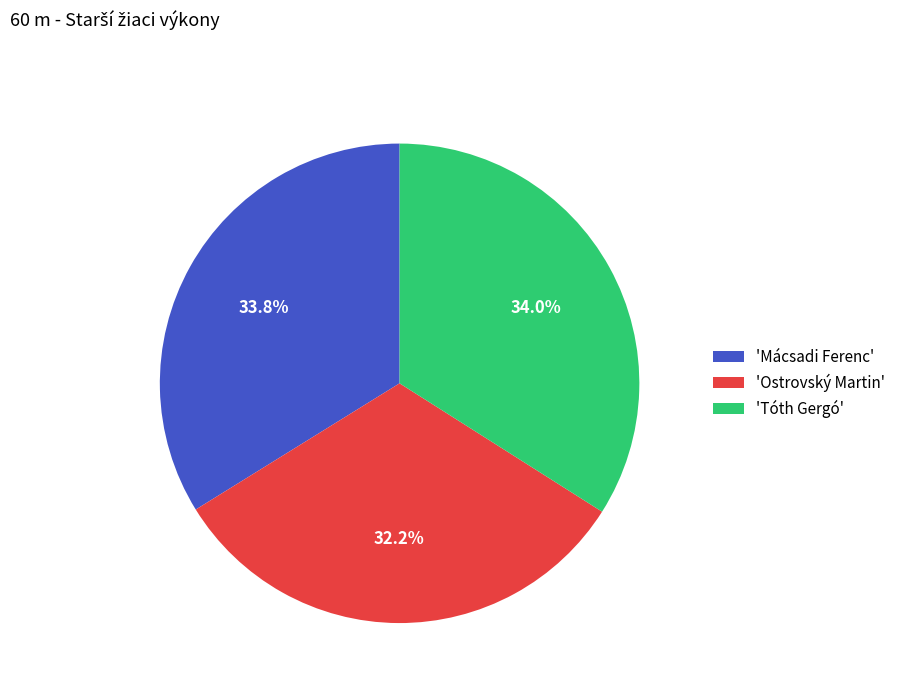

What portion of the pie excludes 'Tóth Gergó'?

66.0%